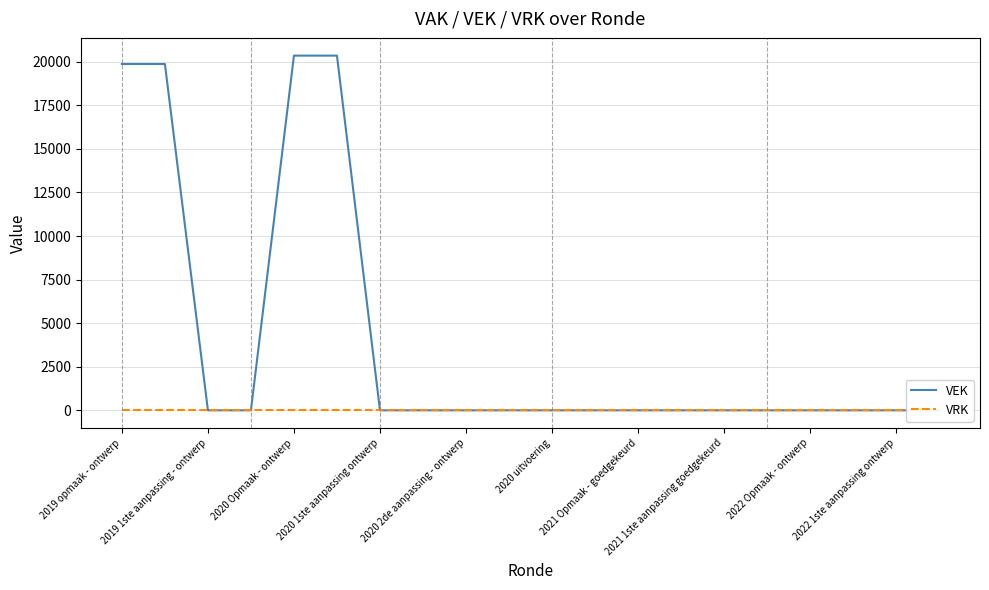

Between 2020 uitvoering and 2021 1ste aanpassing goedgekeurd, which series saw the biggest shift?

VEK